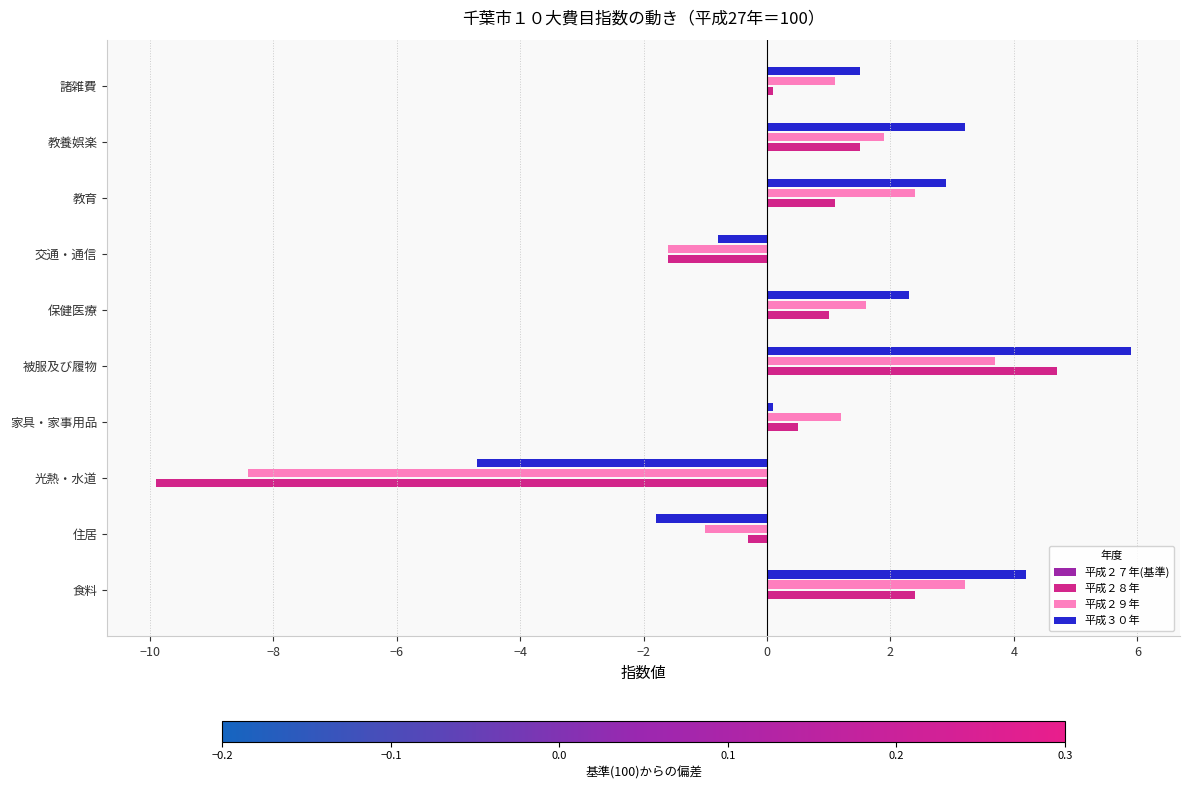

Which series has the largest total across all categories?

平成３０年